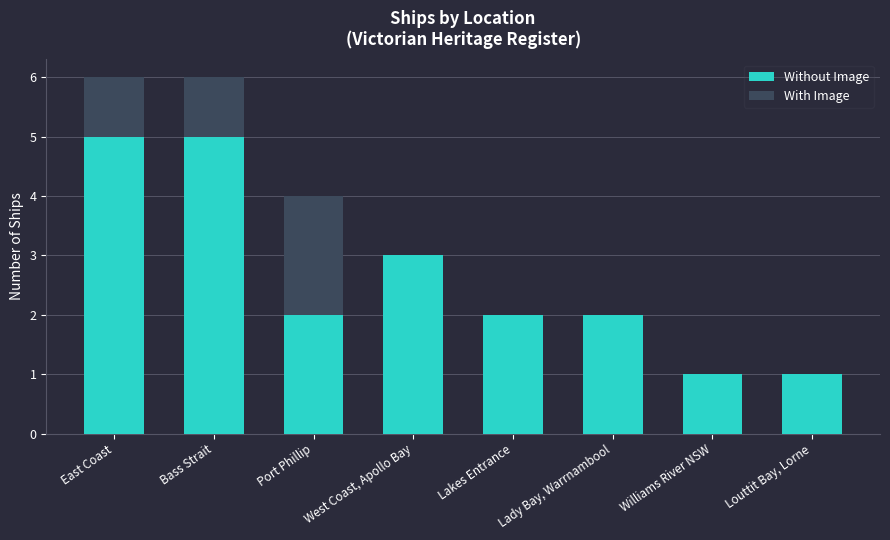

What is the highest value of the Without Image series?

5